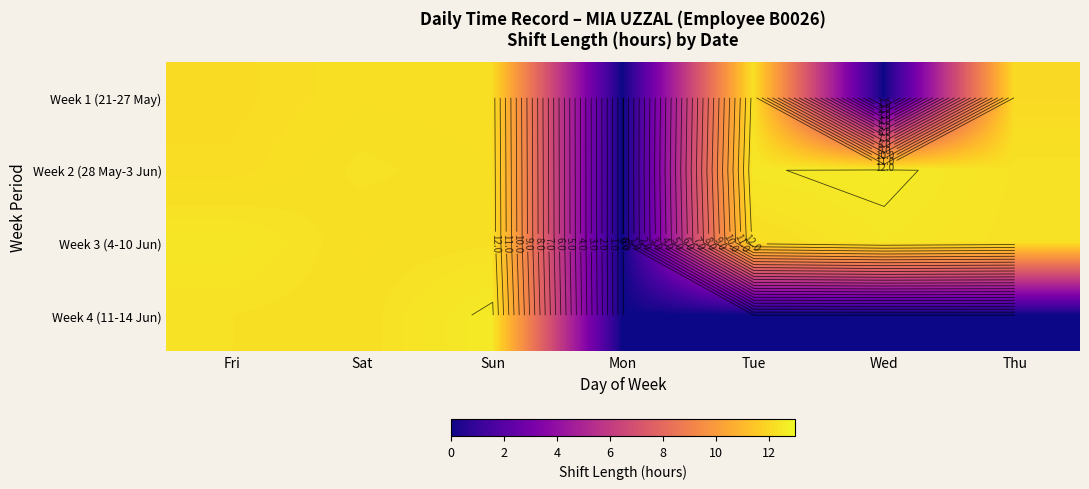

What is the highest value of the Week 3 (4-10 Jun) series?

12.4